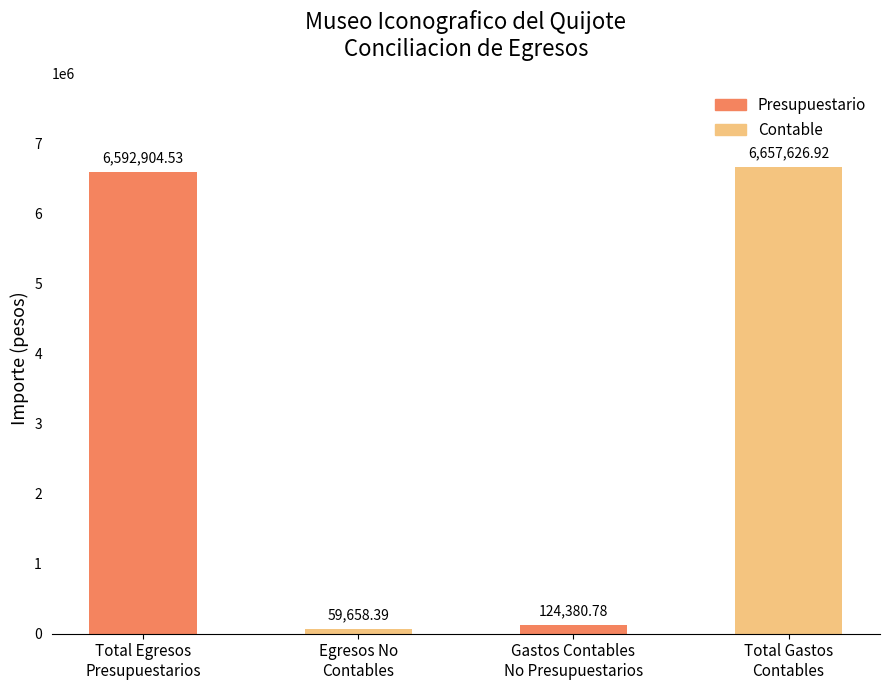

What is the label of the 4th bar from the right?

Total Egresos
Presupuestarios